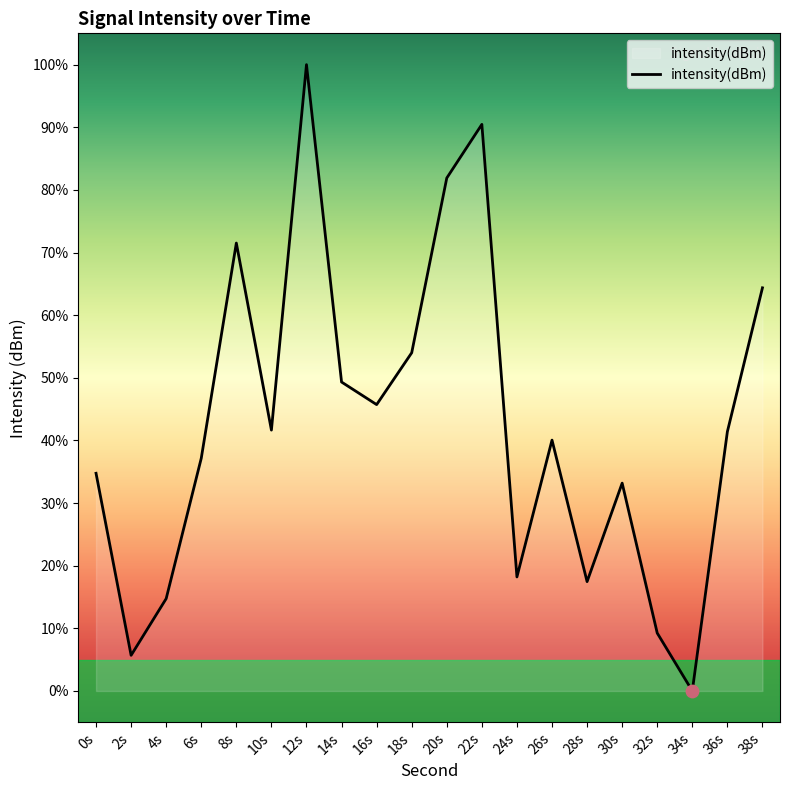

What is the change in value from 20s to 26s?

-41.9